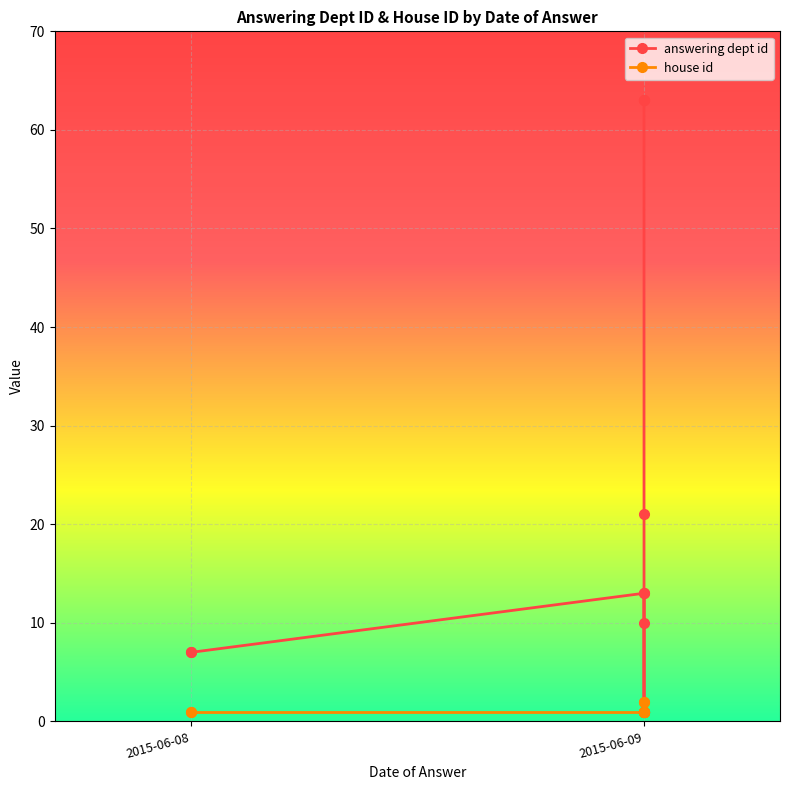

Reading left to right, what are all the values shown in this chart?

answering dept id: 63	63	21	10	1	1	13	13	7	7
house id: 2	2	1	1	1	1	1	1	1	1